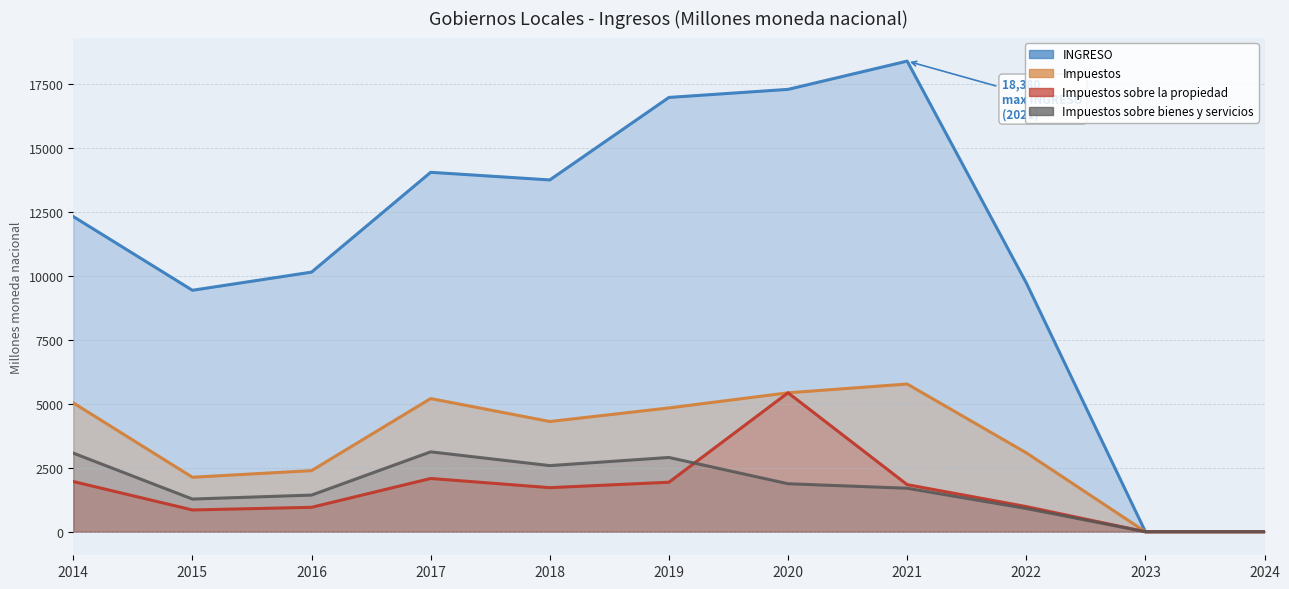

In INGRESO, how many points are lower than both neighbors (excluding endpoints)?

2